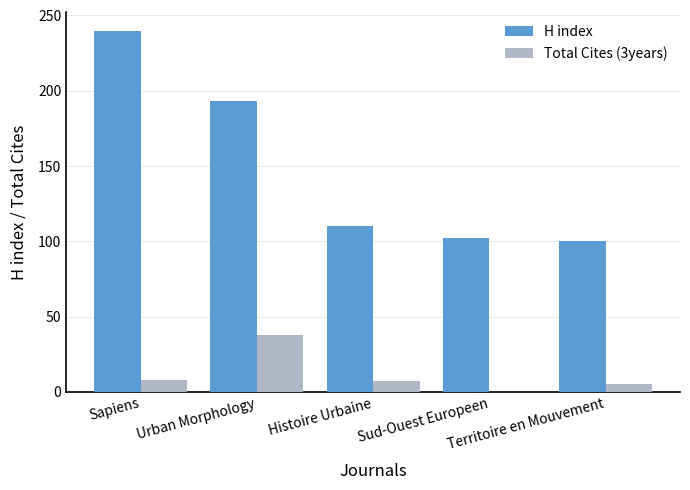

What is the maximum value shown in the chart?

240